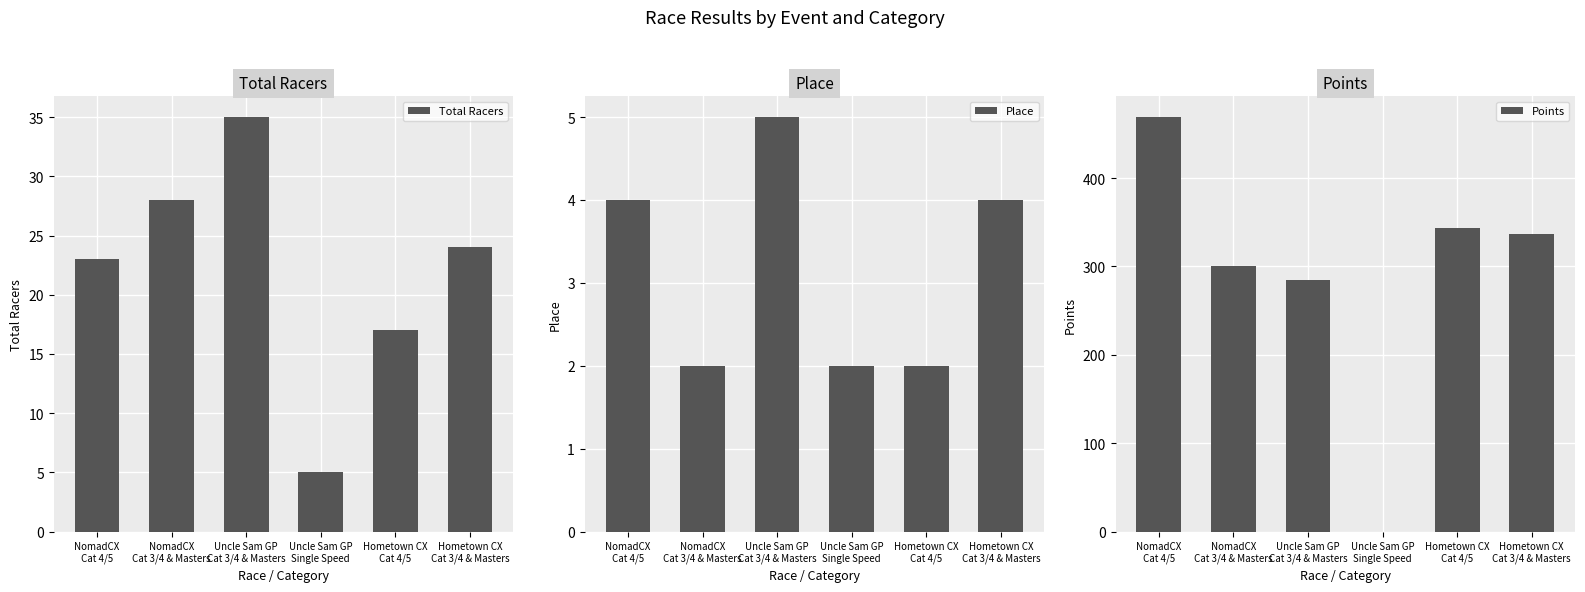

Which has a higher value, Hometown CX
Cat 4/5 or Hometown CX
Cat 3/4 & Masters?

Hometown CX
Cat 3/4 & Masters